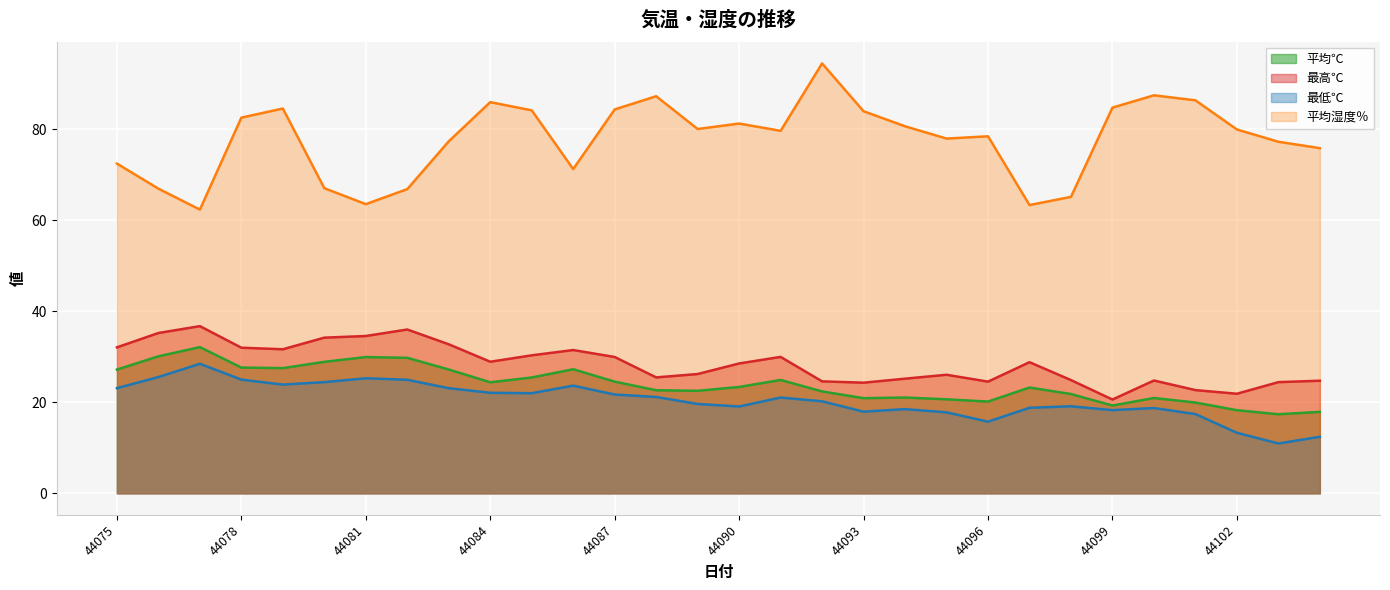

What is the minimum value shown in the chart?

10.9